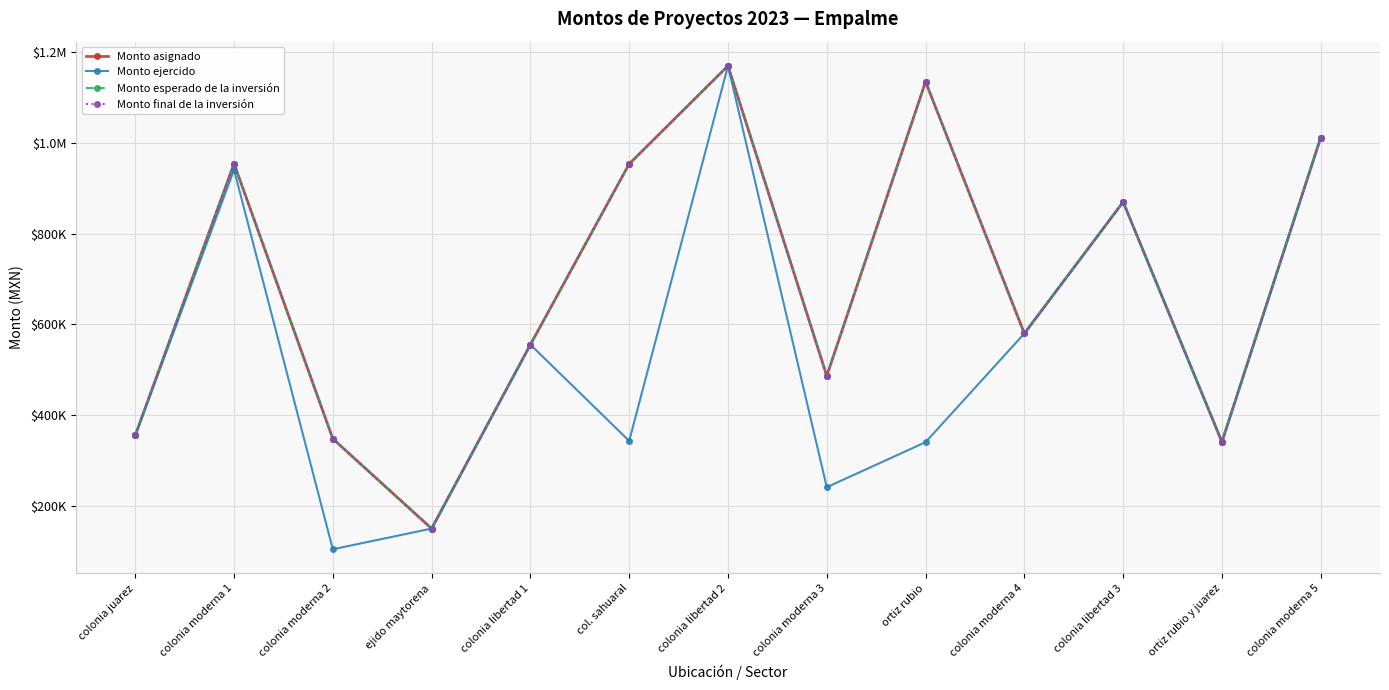

What is the difference between the second highest and minimum values in the Monto asignado series?

984787.7